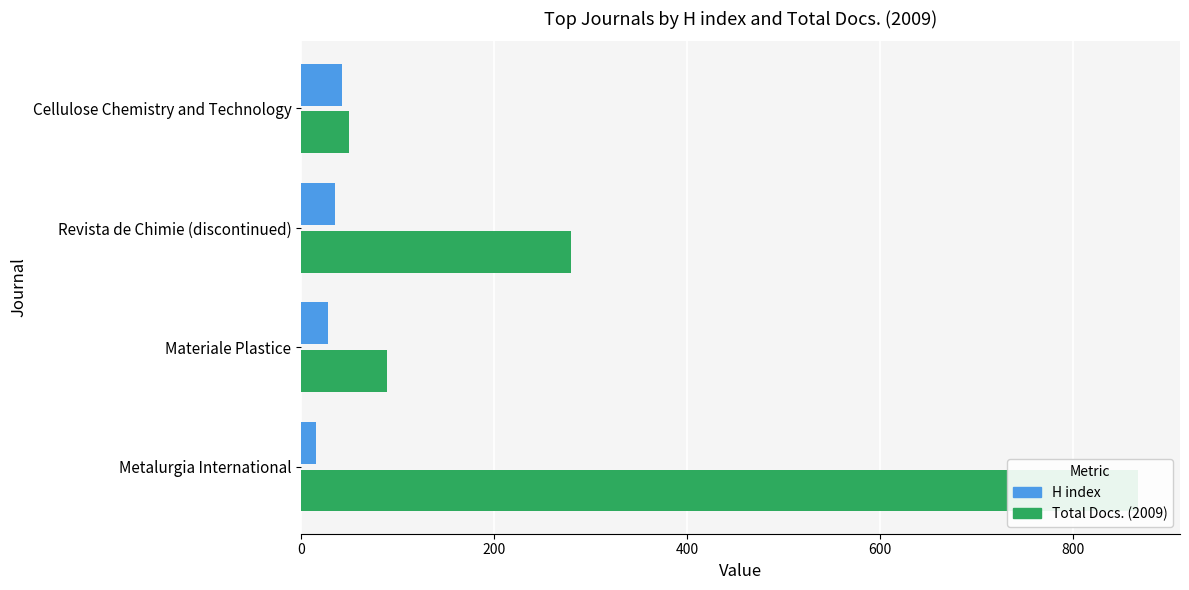

What is the total value across all series at Materiale Plastice?

117